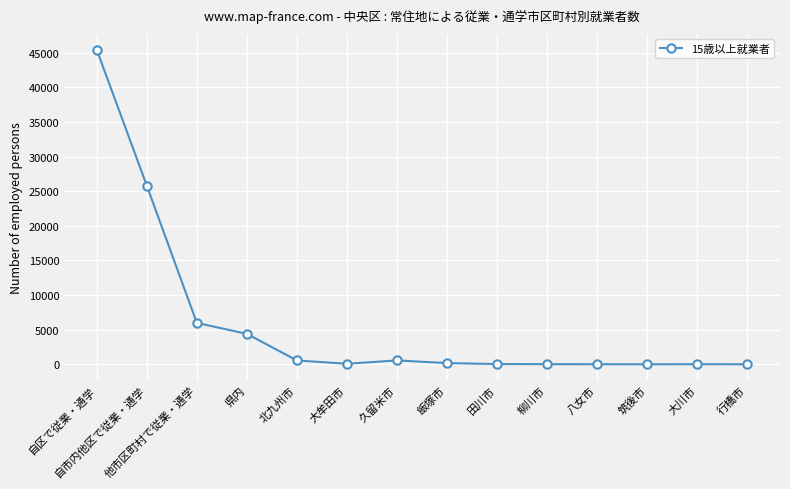

At which label is the value closest to 22728?

自市内他区で従業・通学